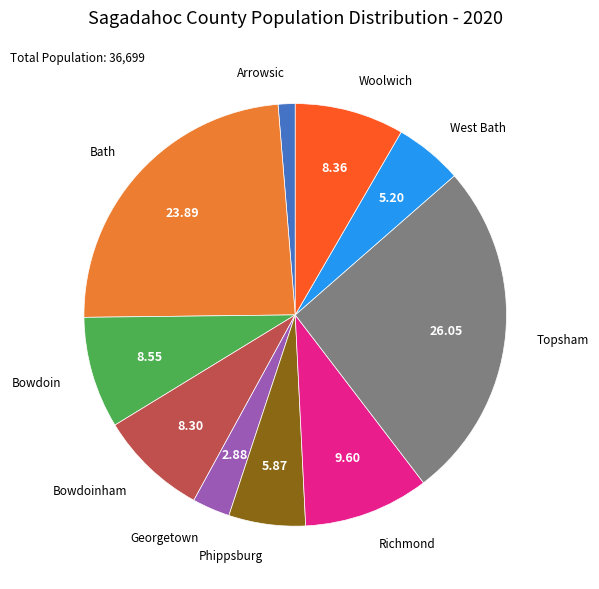

Does Arrowsic account for over 50% of the chart?

No